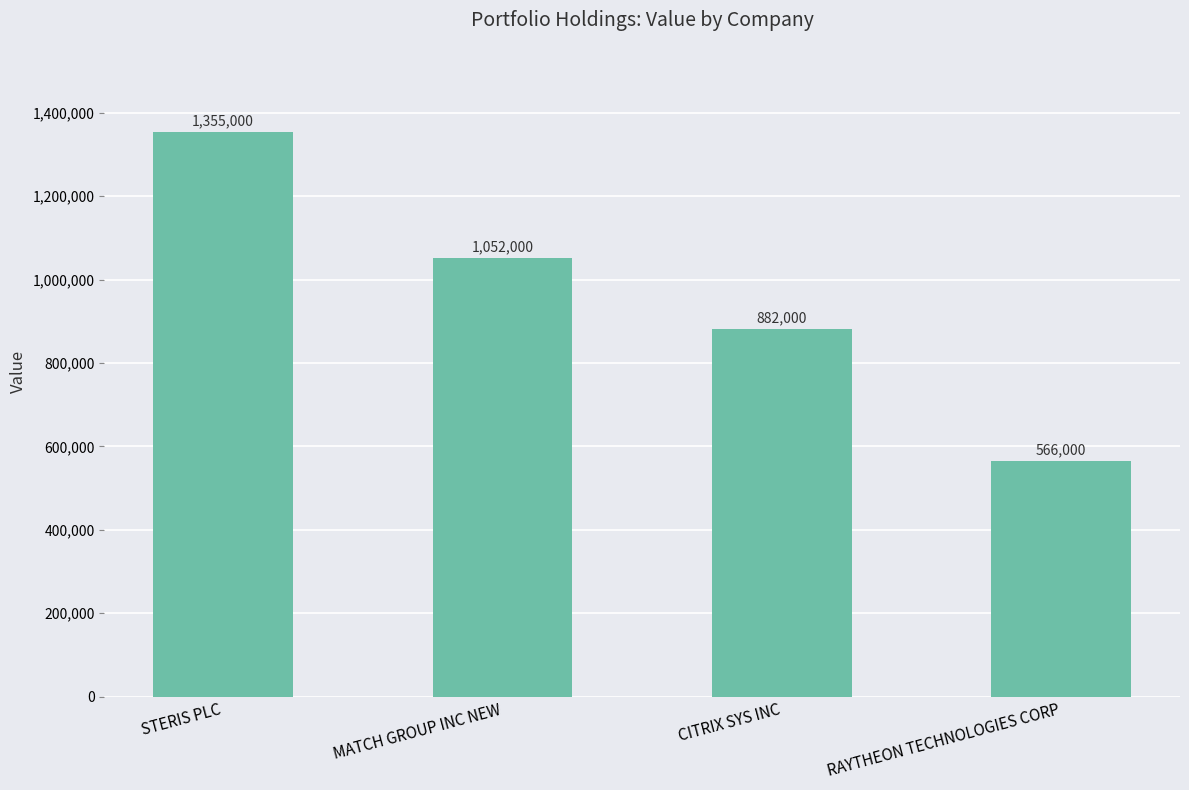

At which category does the chart reach its peak across all series?

STERIS PLC